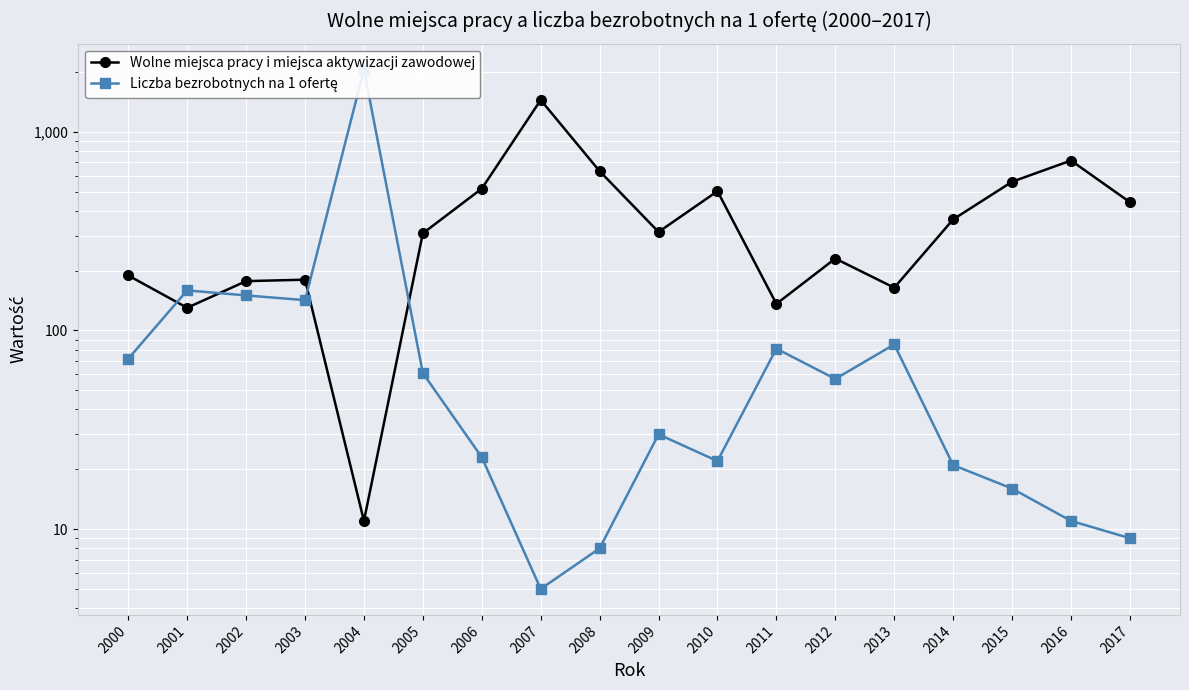

At which label does Liczba bezrobotnych na 1 ofertę reach its peak?

2004